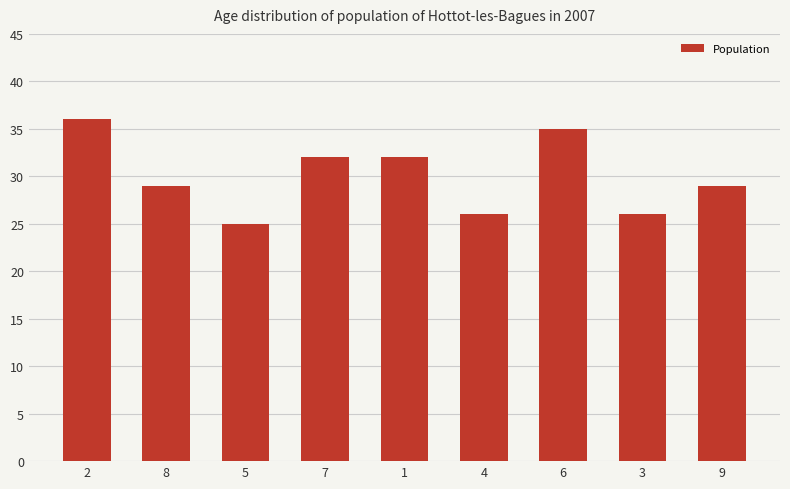

Approximately how many times larger is the value at 8 compared to 5?

1.2